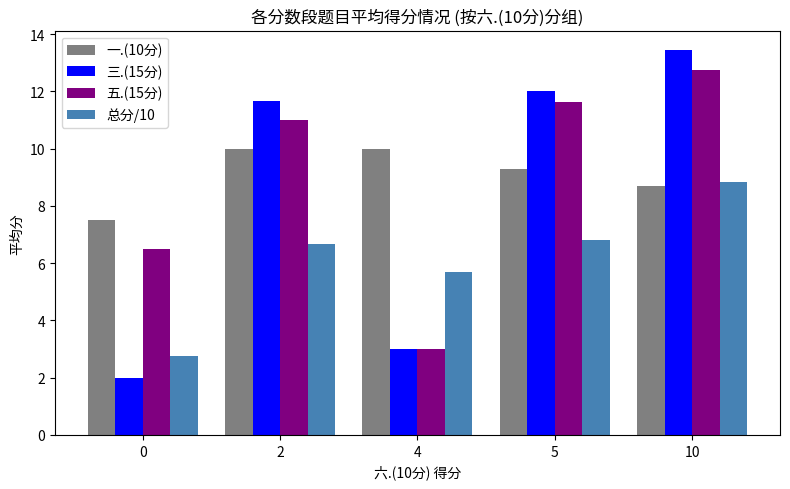

Rank the categories by 三.(15分) value from lowest to highest.

0, 4, 2, 5, 10